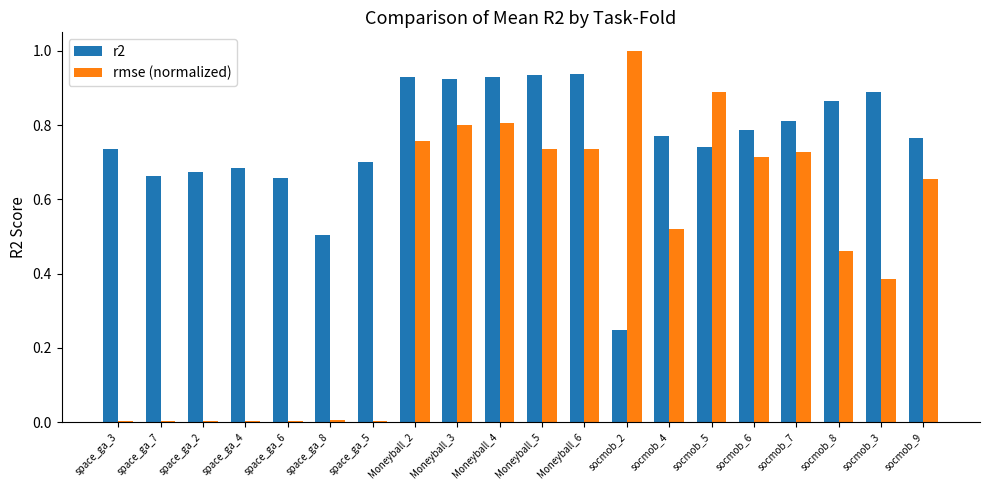

How many groups of bars are there?

20